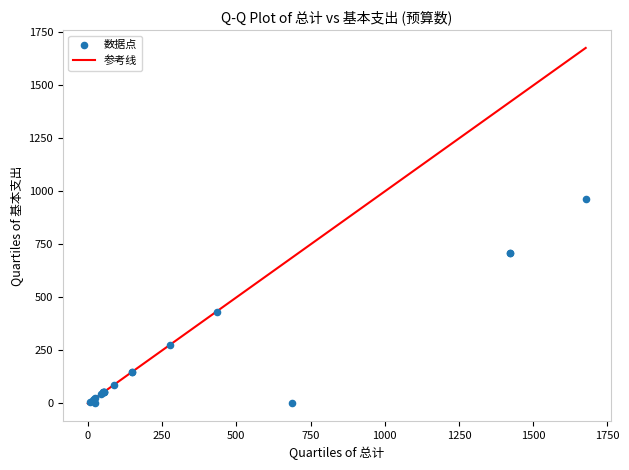

What Y value in the scatter plot is closest to 482?

433.5